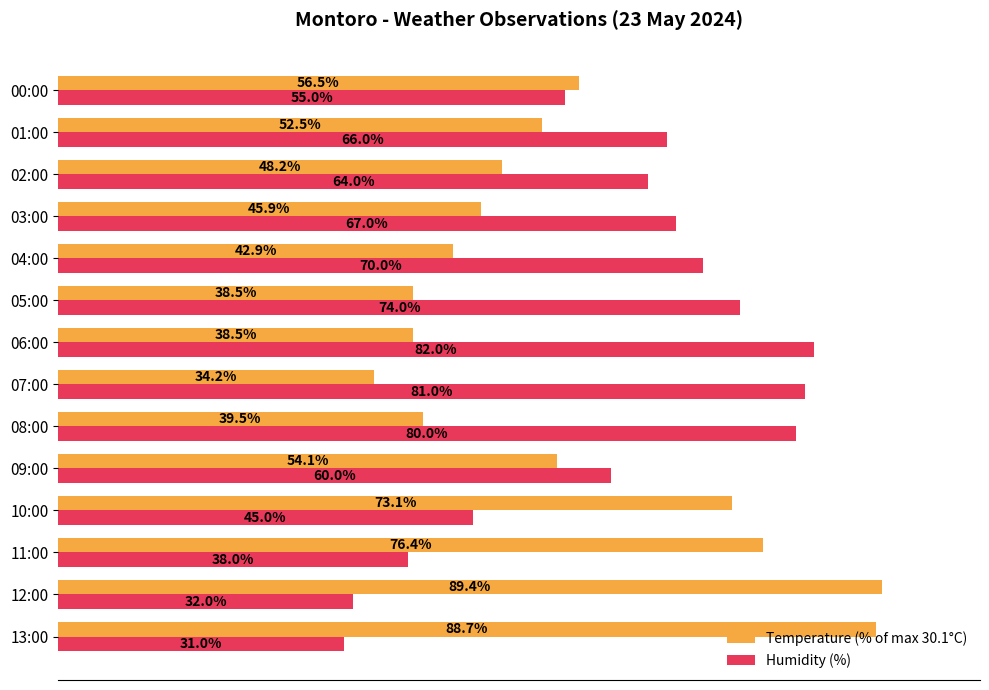

At which label does Humidity (%) reach its peak?

06:00